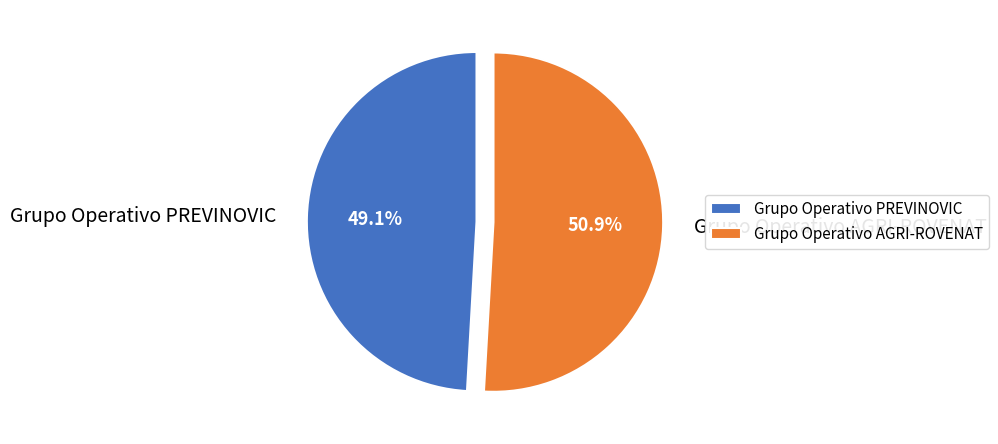

What is the ratio of the value at Grupo Operativo PREVINOVIC to the value at Grupo Operativo AGRI-ROVENAT?

1.0